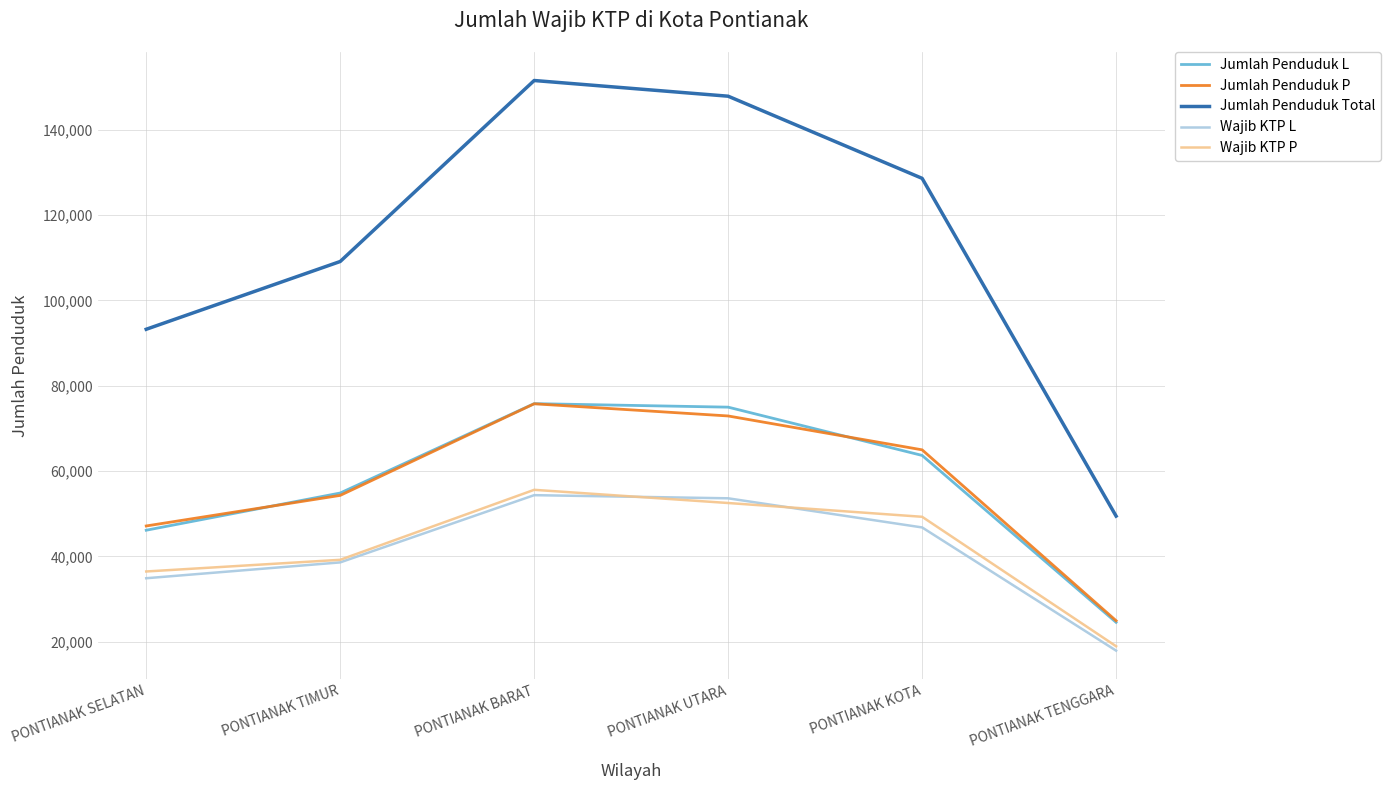

What position from the left is PONTIANAK TIMUR?

2